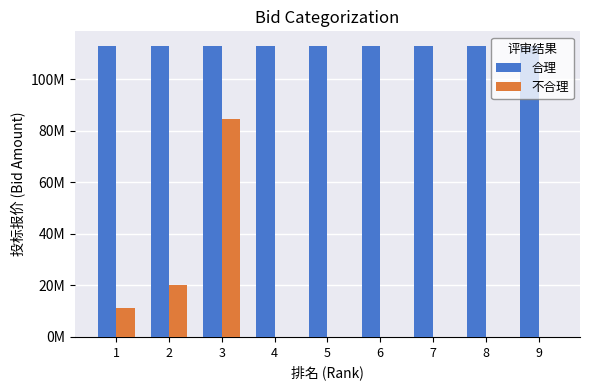

What is the difference between the 不合理 values at 2 and 8?

20233814.4